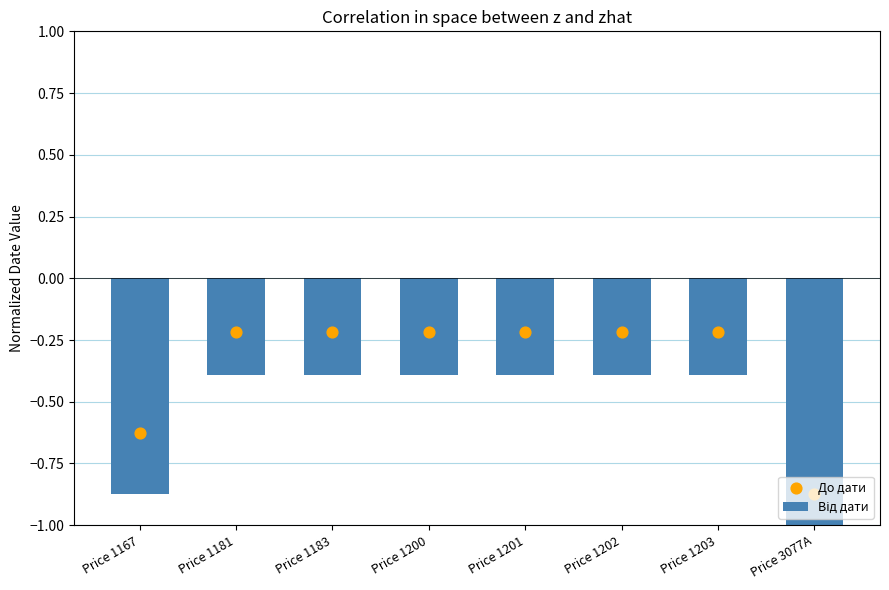

What are all the series names shown in the legend?

Від дати, До дати